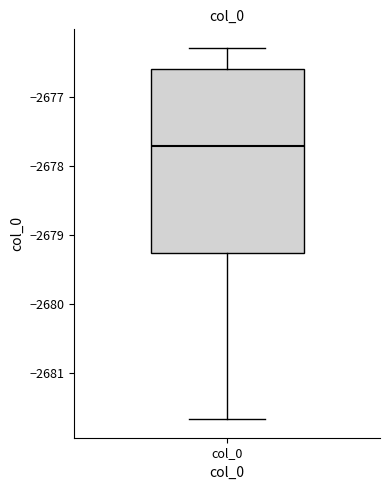

Read this box plot against the y-axis: the position of the median line, the range covered by the box, and the ends of both whiskers. The values are not printed on the chart, so give them approximately, as read against the axis.

median -2677.7, box -2679.3 to -2676.6, whiskers -2681.7 to -2676.3